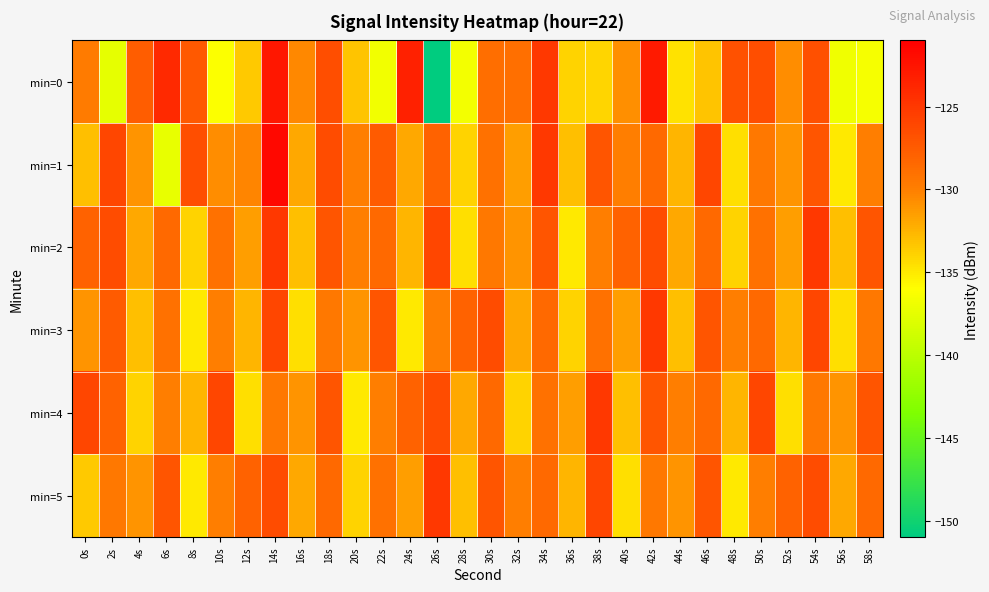

Rank the series by their maximum value, from highest to lowest.

min=1, min=0, min=2, min=3, min=4, min=5